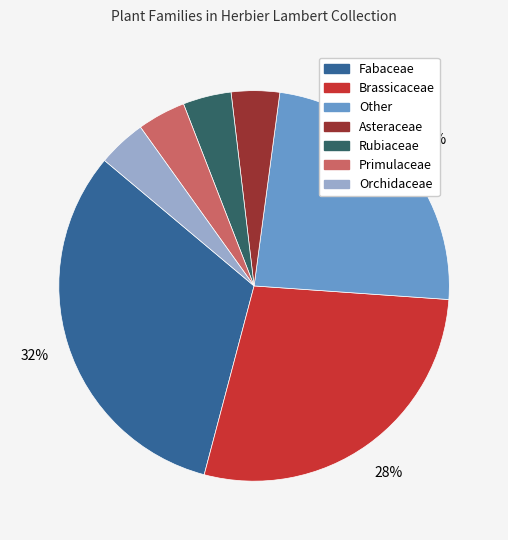

What is the largest slice in the pie chart?

Fabaceae